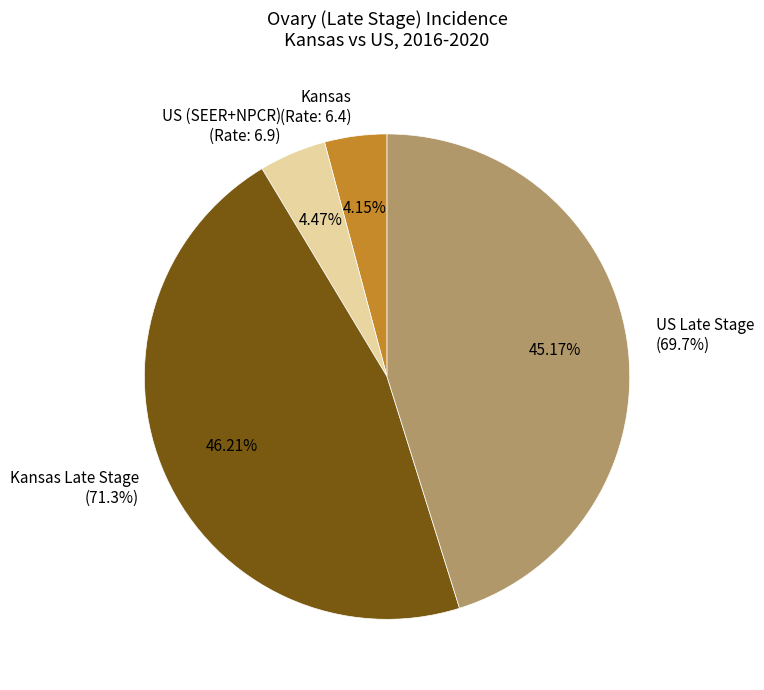

Does US (SEER+NPCR)
(Rate: 6.9) represent more than half of the total?

No